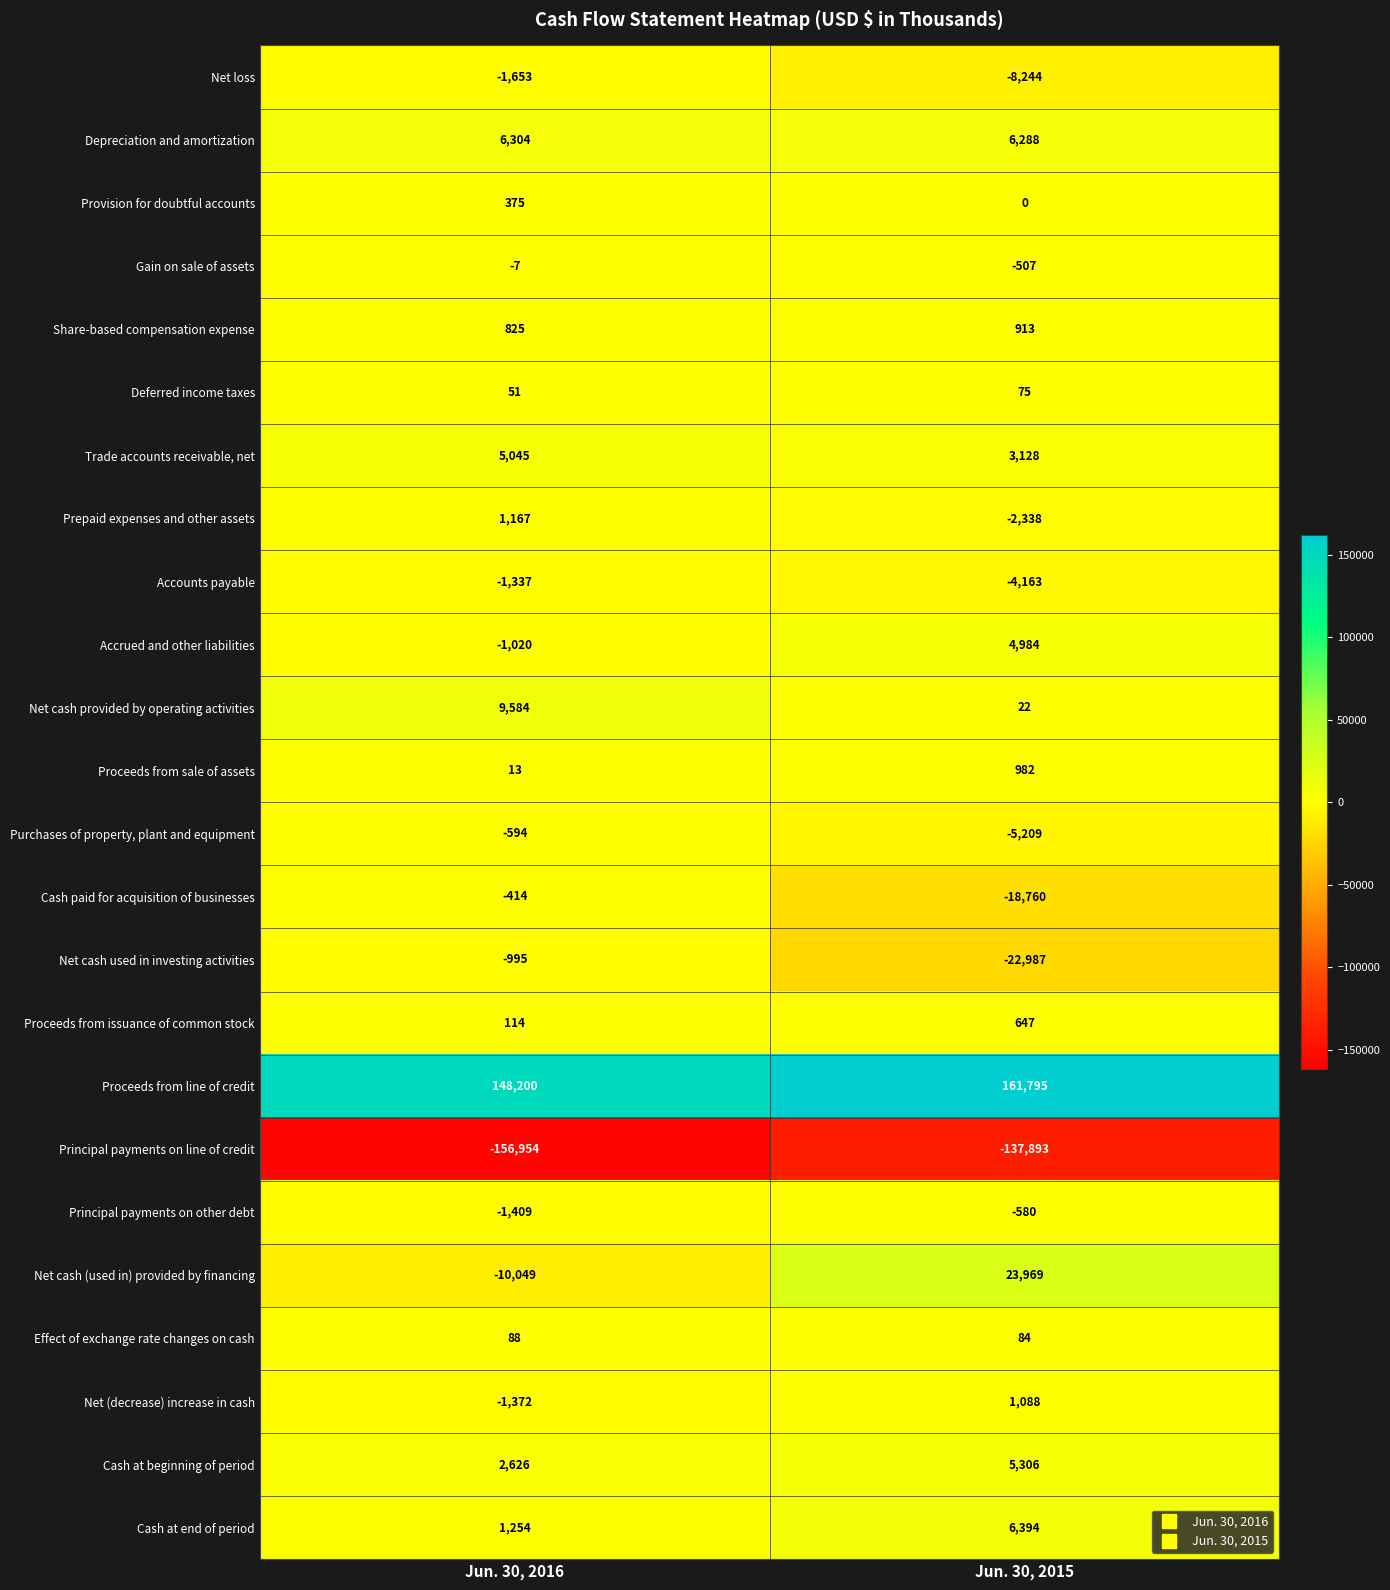

Which label corresponds to the largest value in the chart?

Jun. 30, 2015